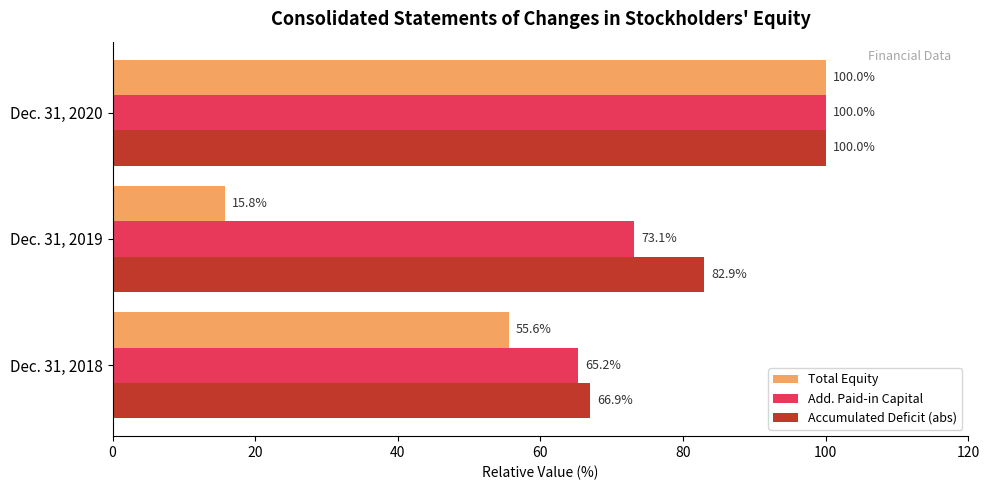

What is the greatest value displayed?

100.0